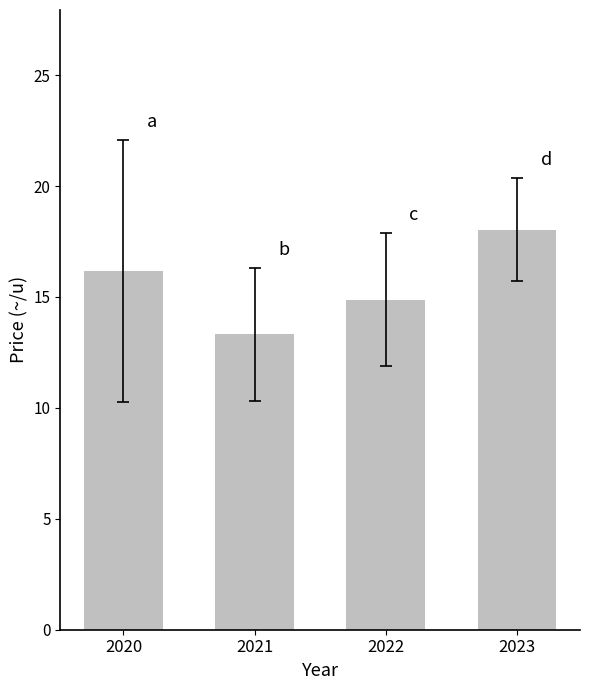

How many distinct data groups are displayed?

1